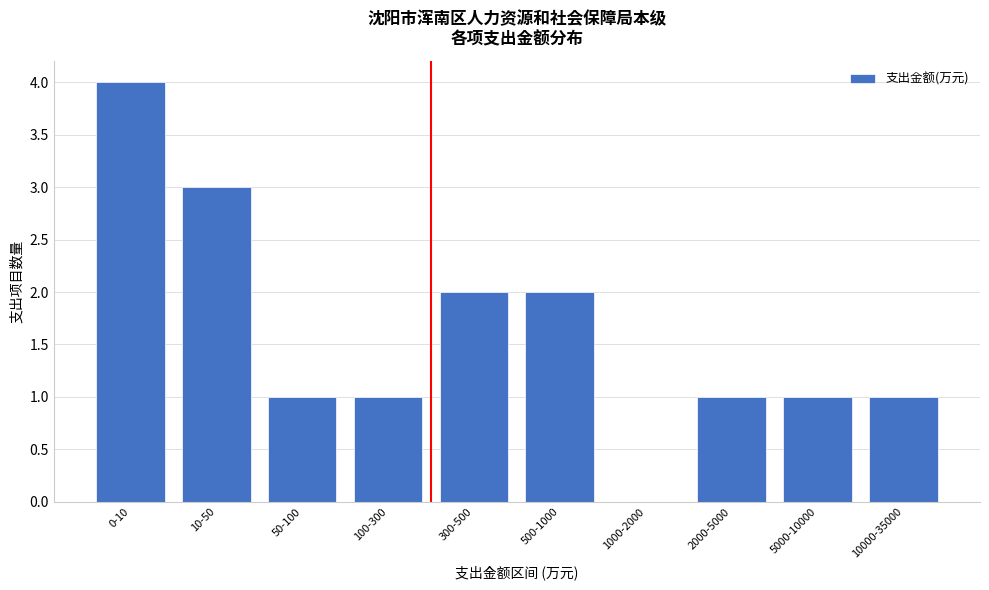

Reading right to left, extract all data points from this chart.

10000-35000=1	5000-10000=1	2000-5000=1	1000-2000=0	500-1000=2	300-500=2	100-300=1	50-100=1	10-50=3	0-10=4